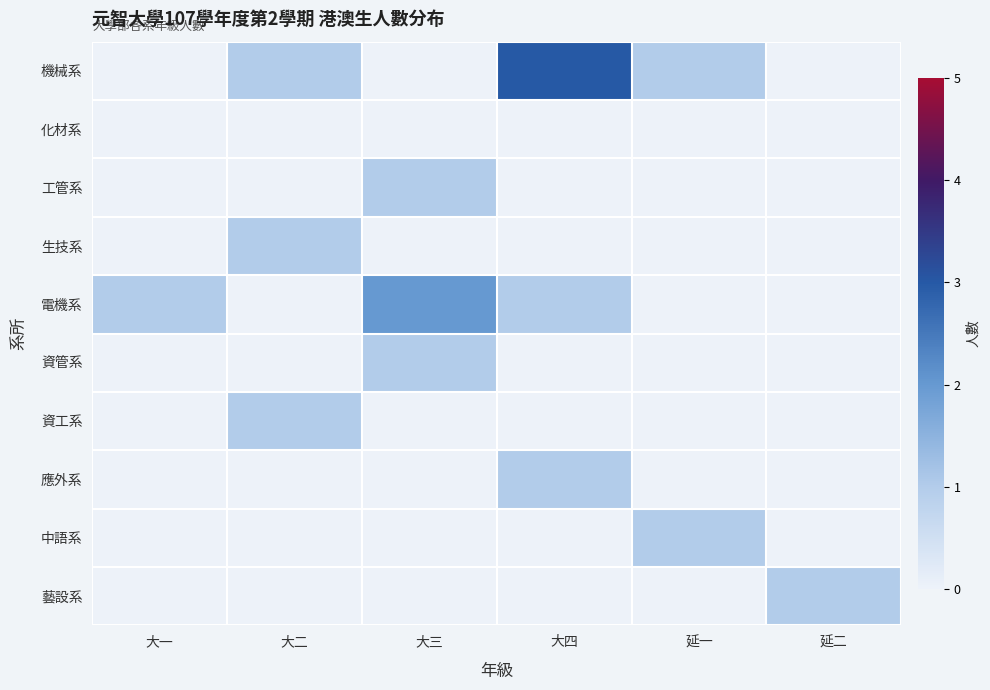

Reading left to right, extract all data points from this chart.

機械系: 大一=0	大二=1	大三=0	大四=3	延一=1	延二=0
化材系: 大一=0	大二=0	大三=0	大四=0	延一=0	延二=0
工管系: 大一=0	大二=0	大三=1	大四=0	延一=0	延二=0
生技系: 大一=0	大二=1	大三=0	大四=0	延一=0	延二=0
電機系: 大一=1	大二=0	大三=2	大四=1	延一=0	延二=0
資管系: 大一=0	大二=0	大三=1	大四=0	延一=0	延二=0
資工系: 大一=0	大二=1	大三=0	大四=0	延一=0	延二=0
應外系: 大一=0	大二=0	大三=0	大四=1	延一=0	延二=0
中語系: 大一=0	大二=0	大三=0	大四=0	延一=1	延二=0
藝設系: 大一=0	大二=0	大三=0	大四=0	延一=0	延二=1